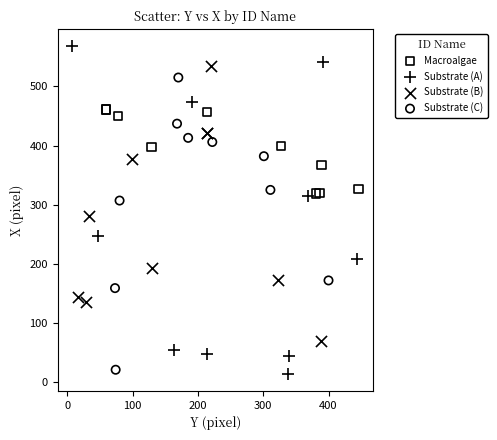

Which series has the largest Y range (max minus min)?

Substrate (A)